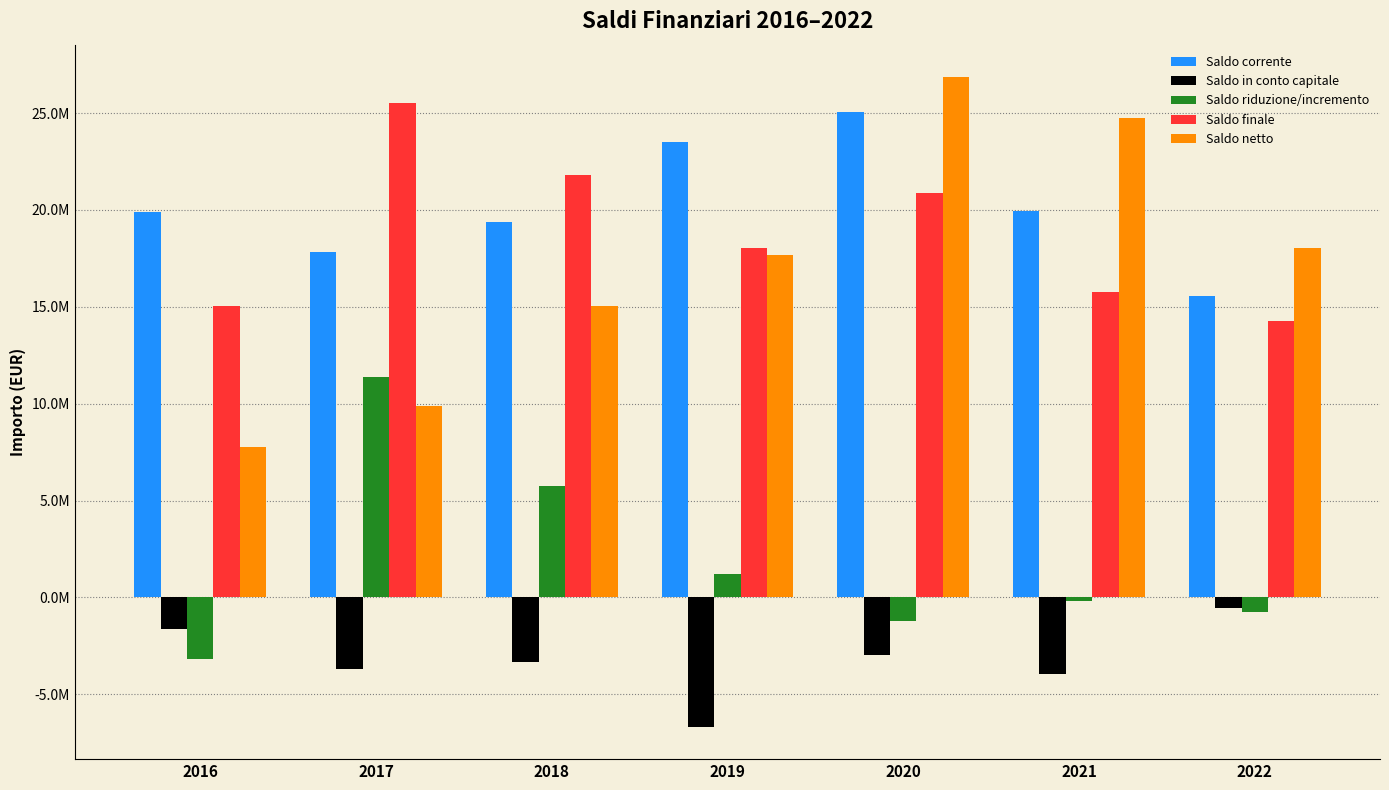

What is the difference between the second highest and second lowest values in the Saldo riduzione/incremento series?

6969302.5